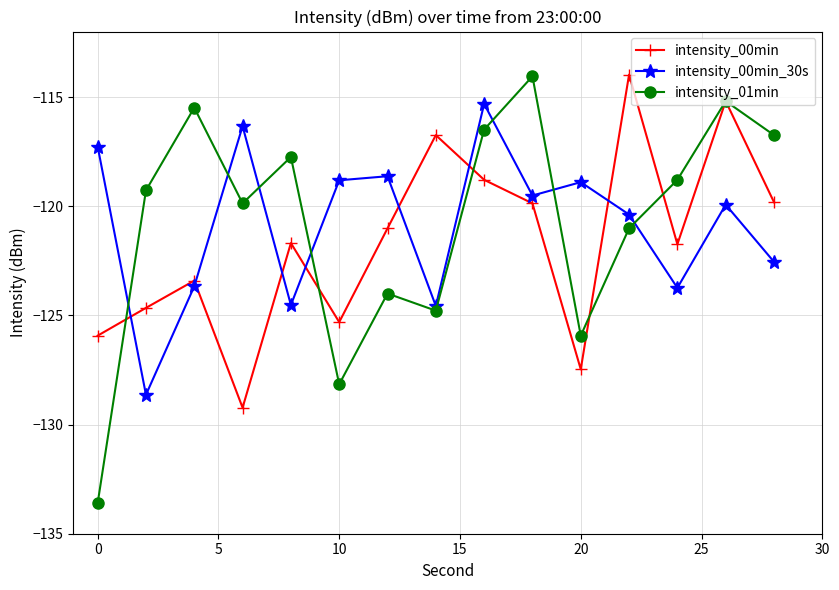

Which series has the largest range (max minus min)?

intensity_01min